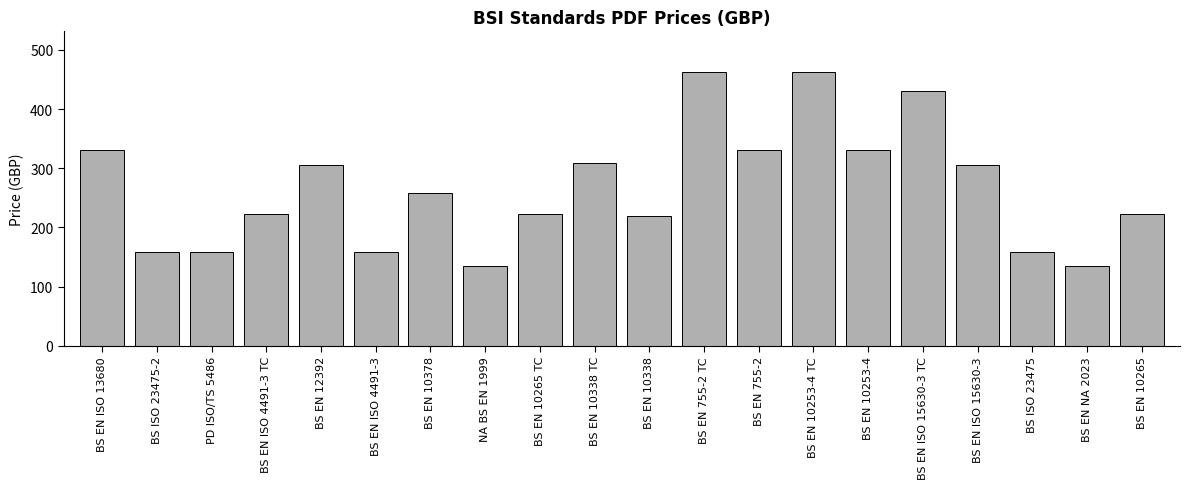

What is the value of the 13th bar from the left?

330